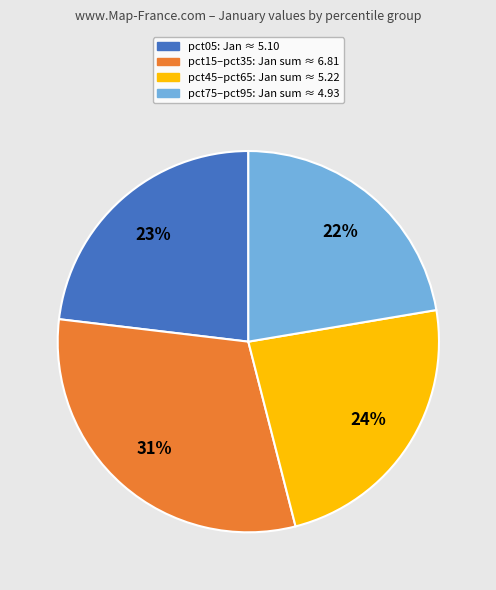

To the nearest percent, what is the average slice percentage?

25%